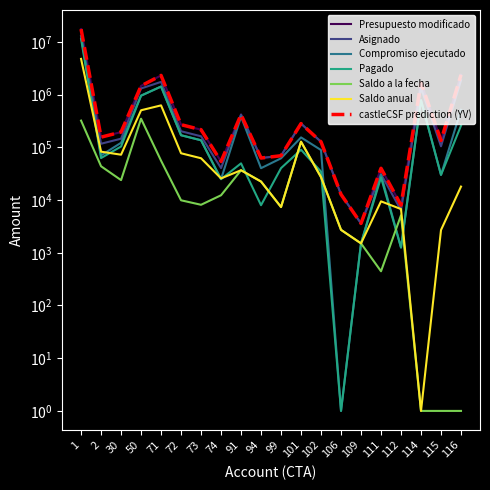

At which category is the sum across all series the highest?

1